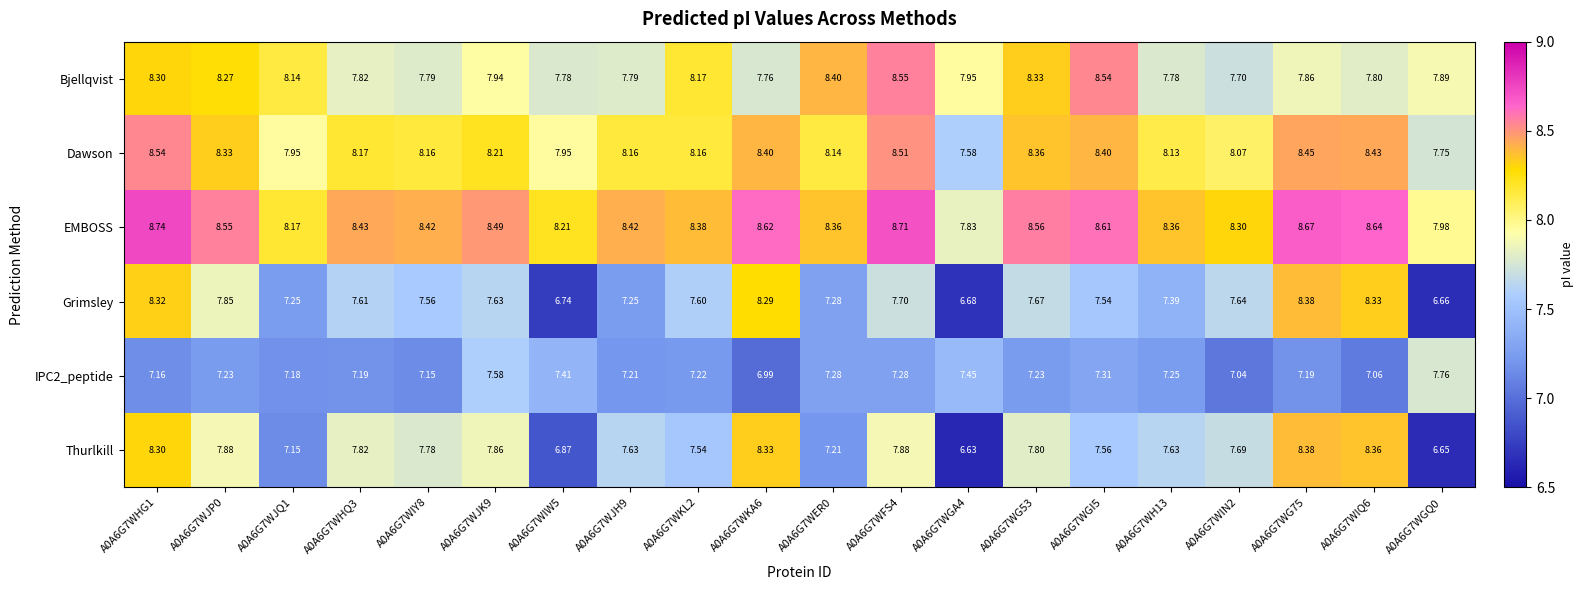

Which series changed the most between A0A6G7WHQ3 and A0A6G7WKA6?

Grimsley